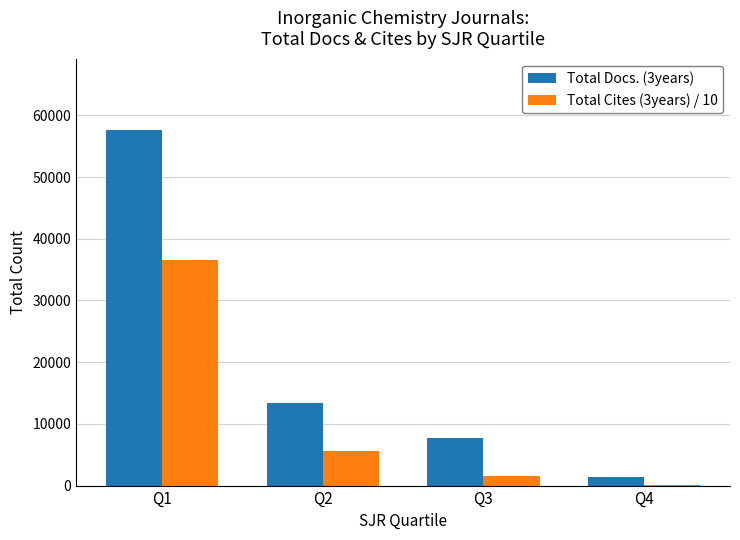

What is the sum of all Total Docs. (3years) values?

80163.0